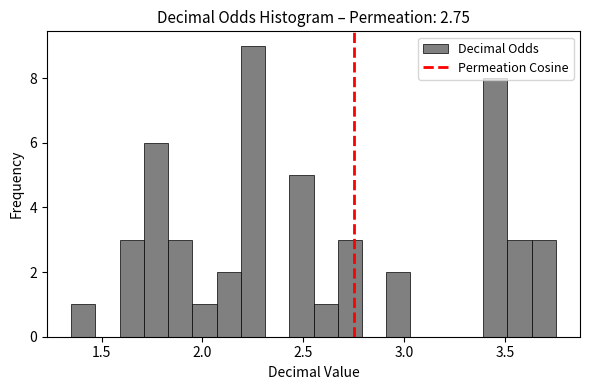

Read against the x-axis, roughly where is the centre of the tallest bar?

2.25